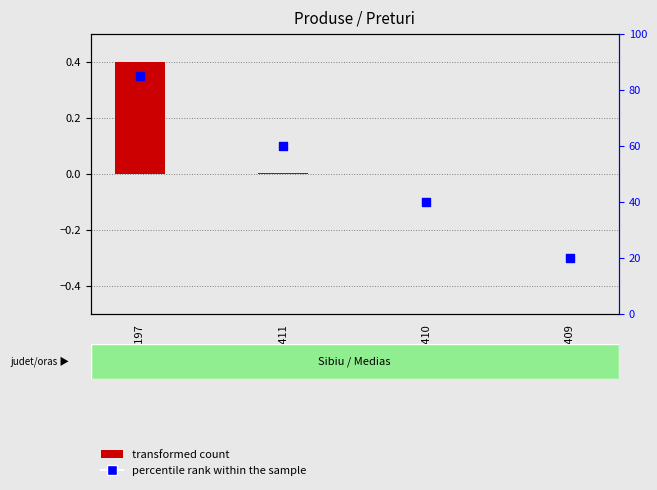

Which series has the largest total across all categories?

percentile rank within the sample